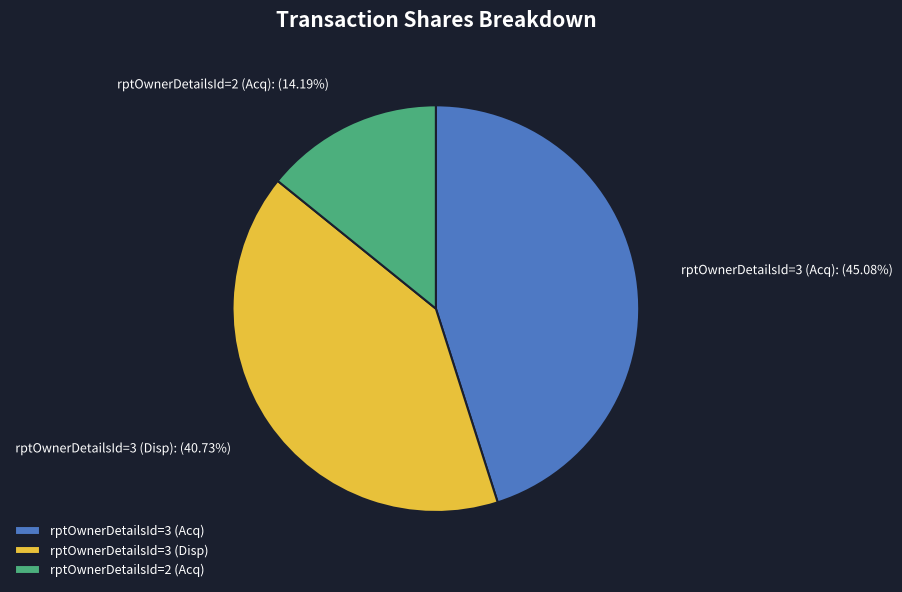

Which has a higher value, rptOwnerDetailsId=2 (Acq) or rptOwnerDetailsId=3 (Acq)?

rptOwnerDetailsId=3 (Acq)